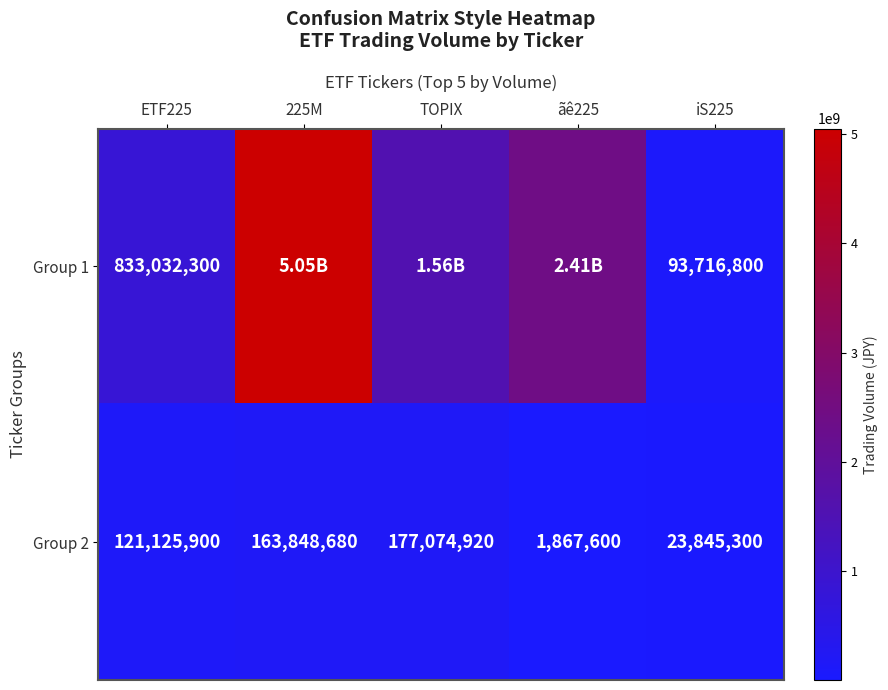

What is the sum of the Group 2 values at ãê225 and 225M?

165716280